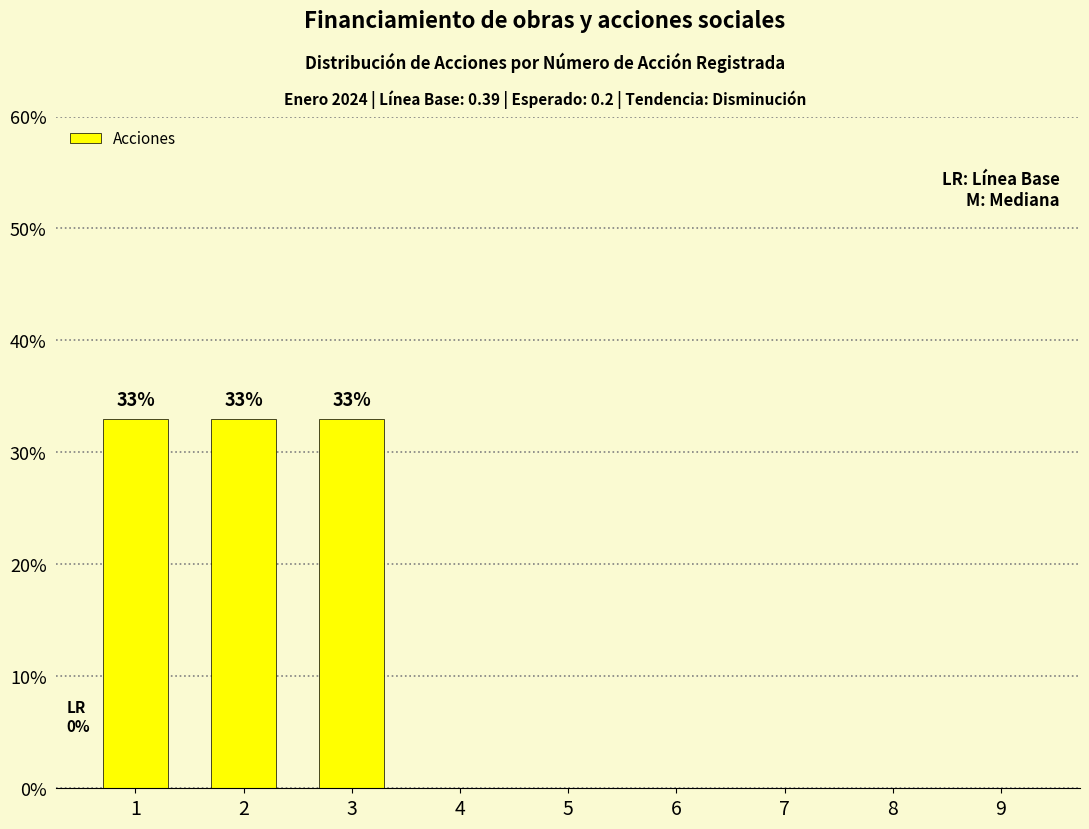

Reading left to right, what are all the values shown in this chart?

1=33	2=33	3=33	4=0	5=0	6=0	7=0	8=0	9=0